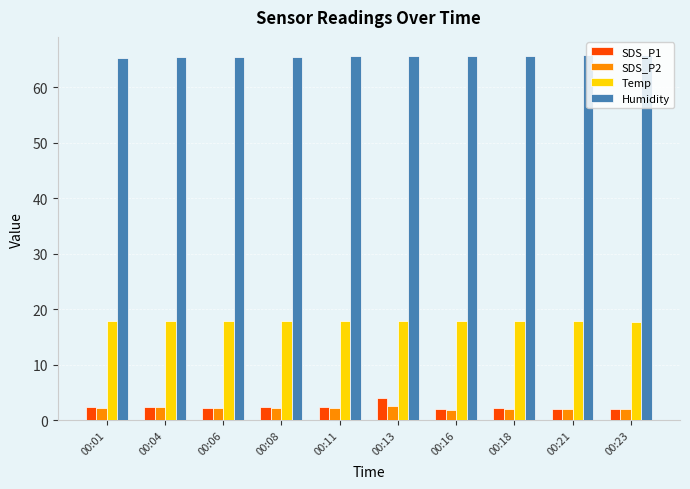

What is the maximum value shown in the chart?

65.8